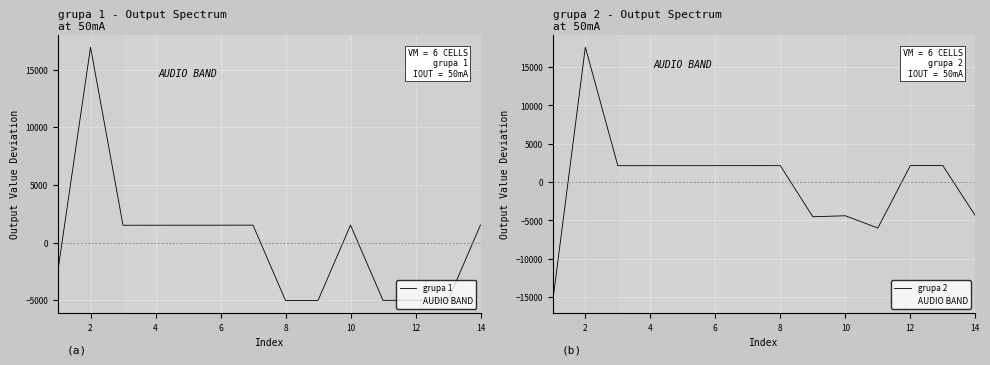

The value of grupa 2 at 10 is -4394.8. True or false?

True